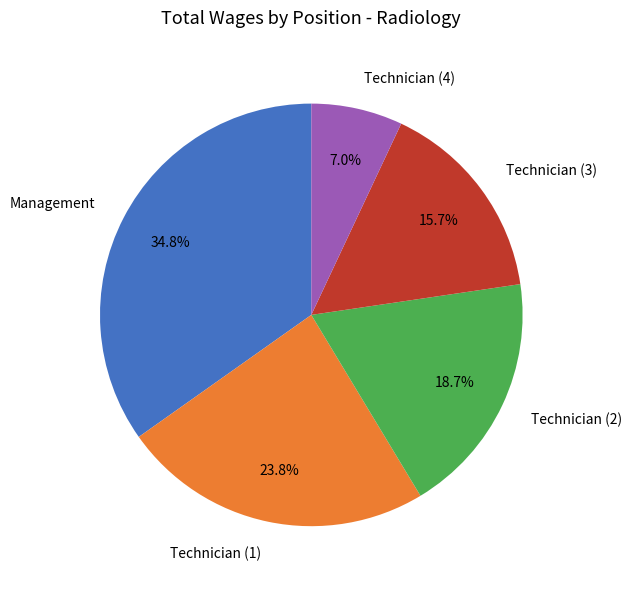

What is the total percentage of Technician (4) and Technician (3)?

22.7%